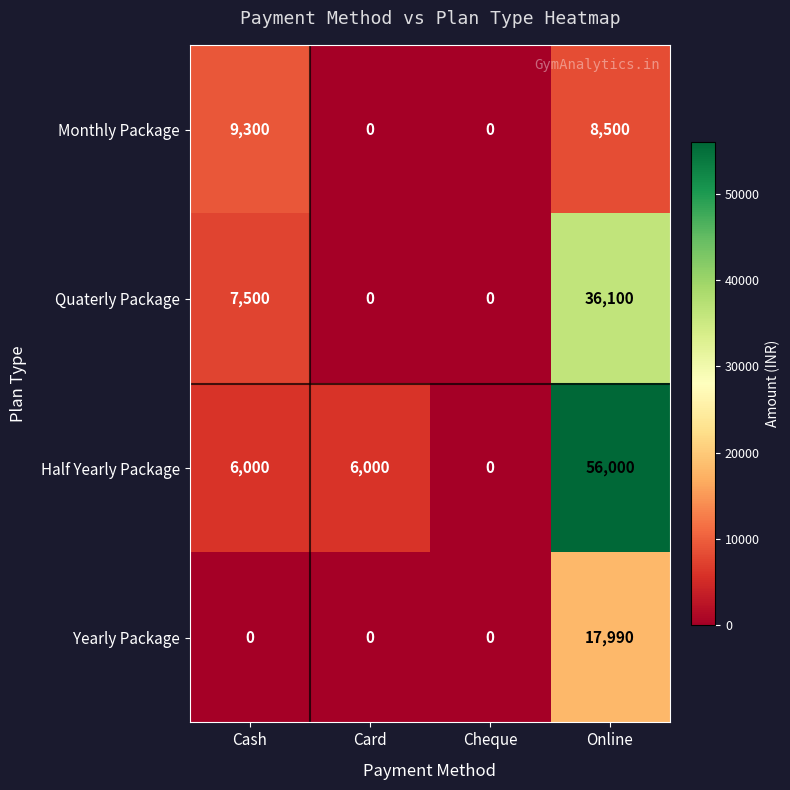

True or false: Half Yearly Package has a value of 9049 at Card.

False